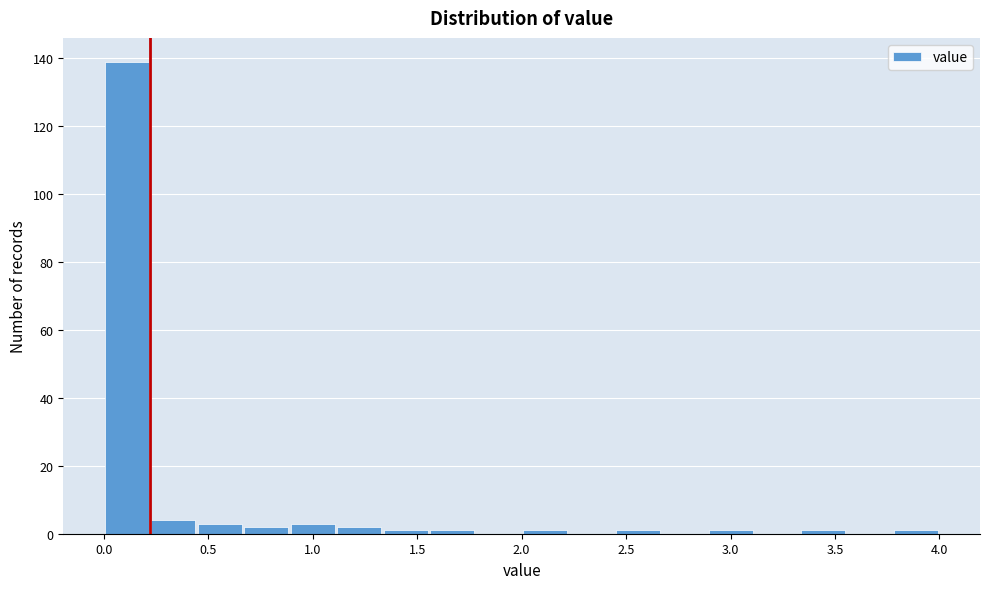

Reading left to right, list every bar in this chart as the range it spans on the x-axis followed by its height. Neither the bar edges nor the heights are printed on the chart, so give them approximately, as read against the axes.

0.00 to 0.20: 140
0.20 to 0.45: 4
0.45 to 0.65: 4
0.65 to 0.90: 2
0.90 to 1.10: 4
1.10 to 1.35: 2
1.35 to 1.55: under 2
1.55 to 1.80: under 2
1.80 to 2.00: 0
2.00 to 2.20: under 2
2.20 to 2.45: 0
2.45 to 2.65: under 2
2.65 to 2.90: 0
2.90 to 3.10: under 2
3.10 to 3.35: 0
3.35 to 3.55: under 2
3.55 to 3.80: 0
3.80 to 4.00: under 2